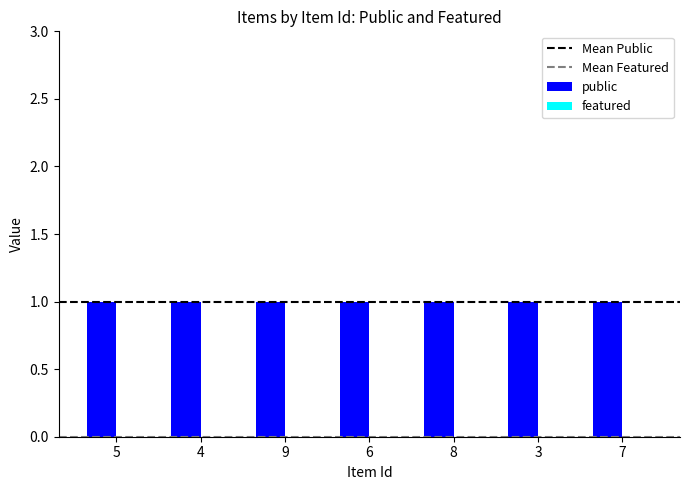

The public series shows 1 at 9. True or false?

True